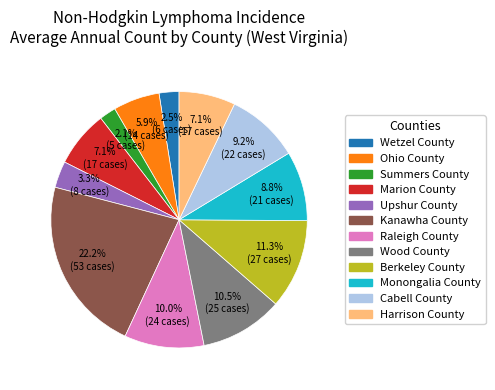

What is the largest slice in the pie chart?

Kanawha County